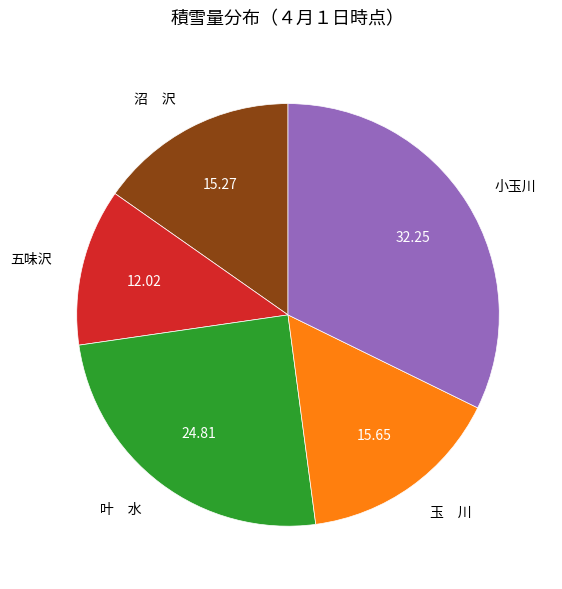

How many segments does this pie chart have?

5